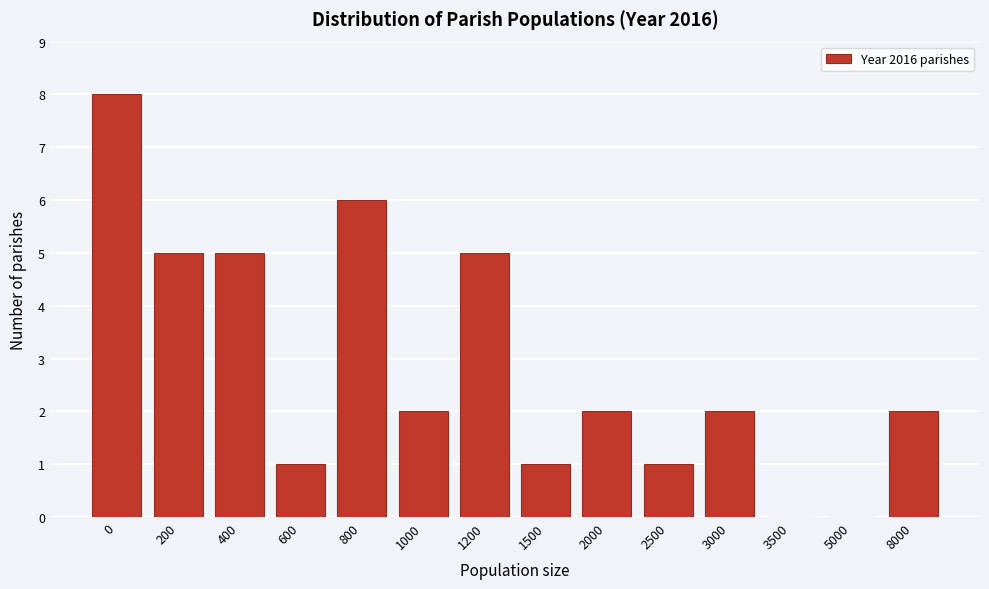

Reading left to right, extract all data points from this chart.

0=8	200=5	400=5	600=1	800=6	1000=2	1200=5	1500=1	2000=2	2500=1	3000=2	3500=0	5000=0	8000=2